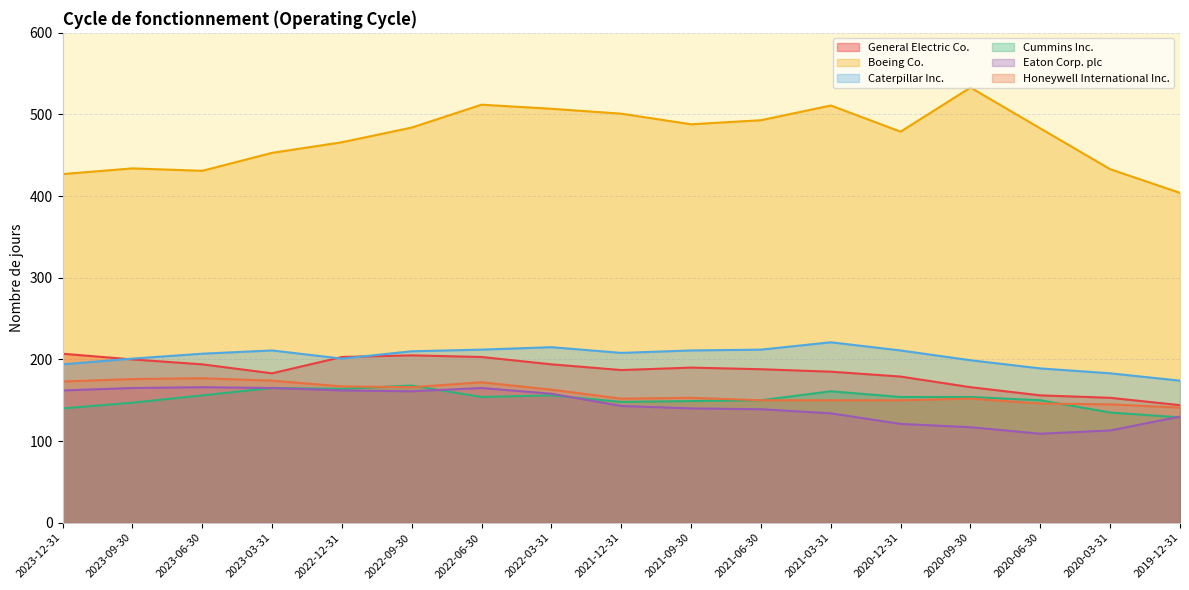

Reading left to right, list all the values displayed in this chart.

General Electric Co.: 207	200	194	183	203	205	203	194	187	190	188	185	179	166	156	153	144
Boeing Co.: 427	434	431	453	466	484	512	507	501	488	493	511	479	533	483	433	404
Caterpillar Inc.: 194	201	207	211	201	210	212	215	208	211	212	221	211	199	189	183	174
Cummins Inc.: 140	147	156	165	164	168	154	156	148	149	150	161	154	154	150	135	129
Eaton Corp. plc: 162	165	166	165	162	161	165	158	143	140	139	134	121	117	109	113	130
Honeywell International Inc.: 173	176	177	174	167	166	172	163	152	153	150	150	150	152	146	145	141